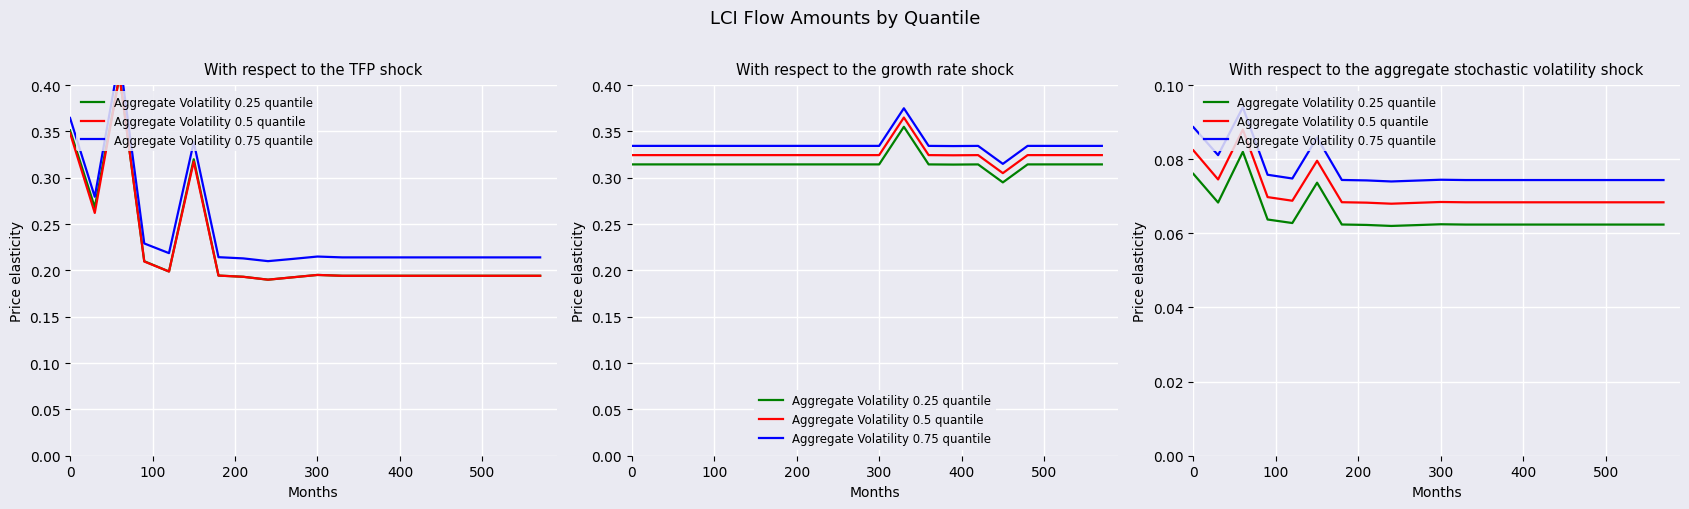

How many Aggregate Volatility 0.5 quantile values are between 0 and 1?

20